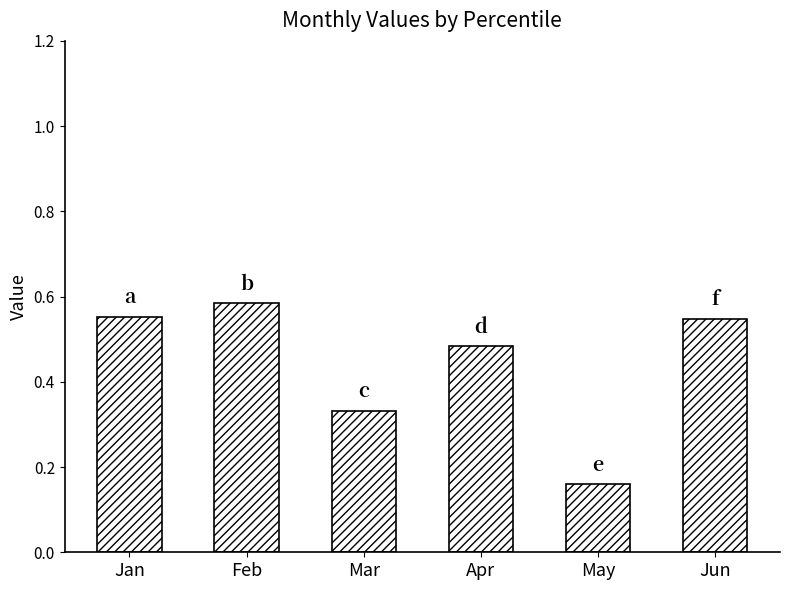

True or false: the data shows 0.2 at Jan.

False